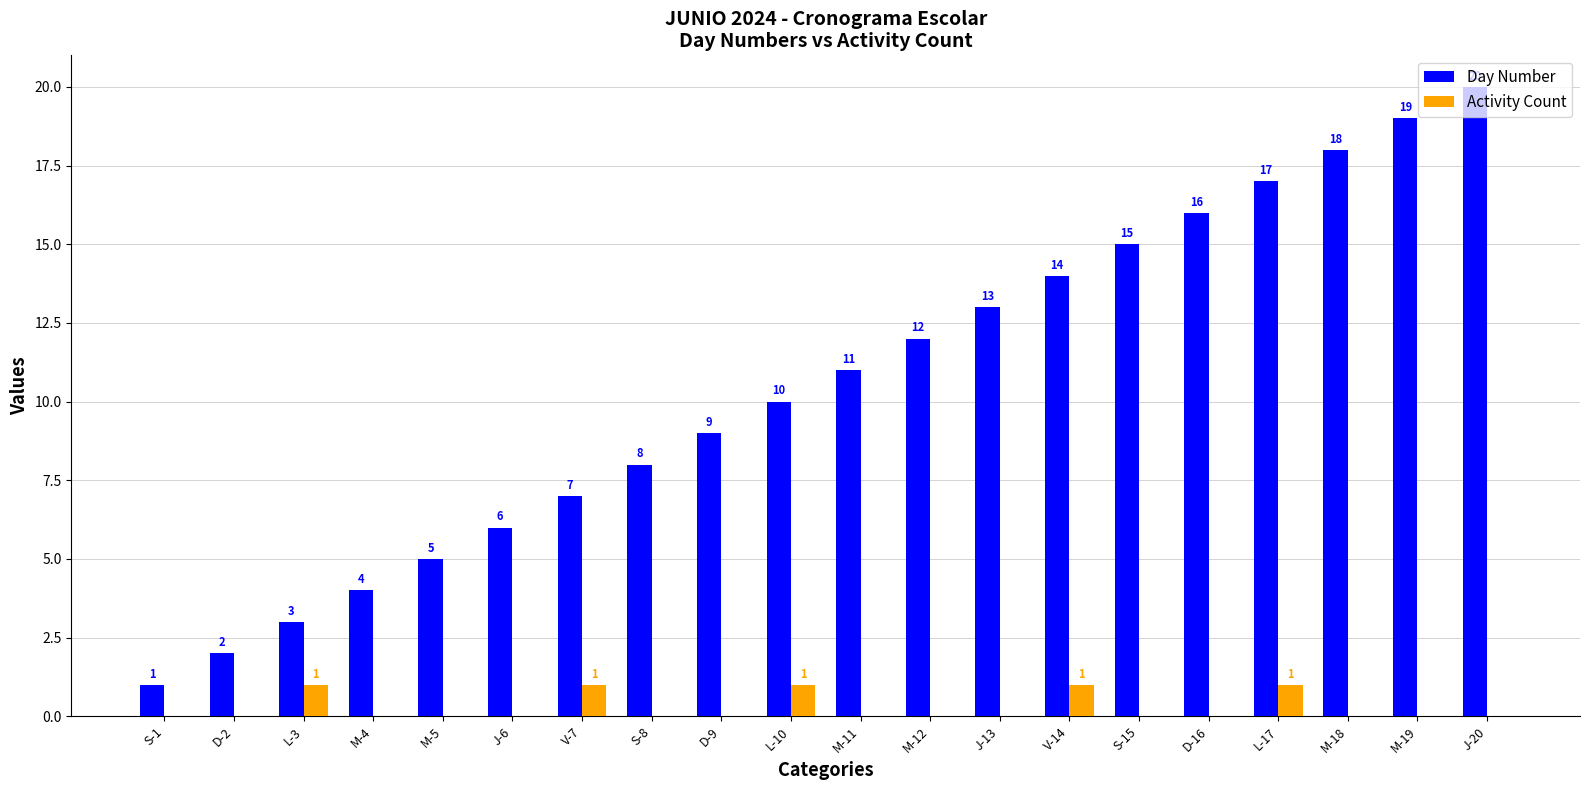

Reading left to right, what are all the values shown in this chart?

Day Number: S-1=1	D-2=2	L-3=3	M-4=4	M-5=5	J-6=6	V-7=7	S-8=8	D-9=9	L-10=10	M-11=11	M-12=12	J-13=13	V-14=14	S-15=15	D-16=16	L-17=17	M-18=18	M-19=19	J-20=20
Activity Count: S-1=0	D-2=0	L-3=1	M-4=0	M-5=0	J-6=0	V-7=1	S-8=0	D-9=0	L-10=1	M-11=0	M-12=0	J-13=0	V-14=1	S-15=0	D-16=0	L-17=1	M-18=0	M-19=0	J-20=0